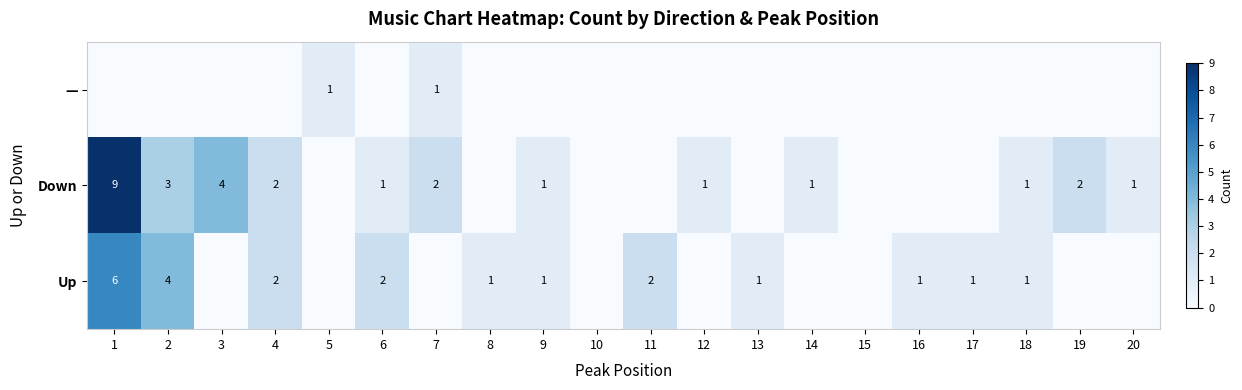

True or false: Up has a value of 2 at 11.

True